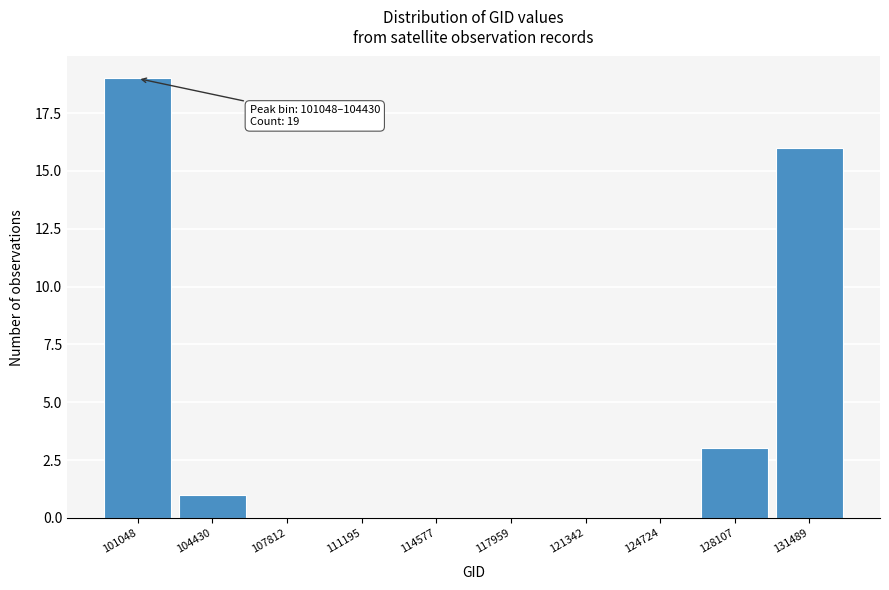

What is the change in value from 128107 to 131489?

+13